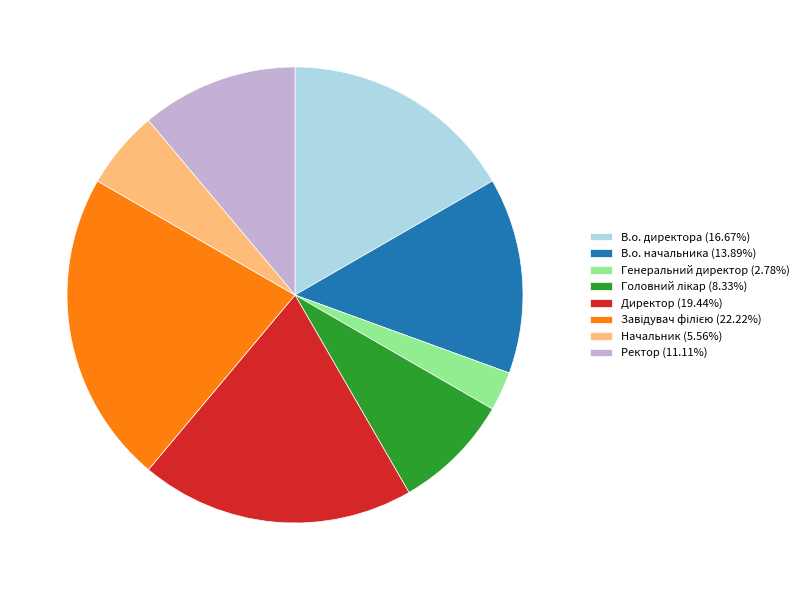

Is there any slice that represents more than half of the pie?

No